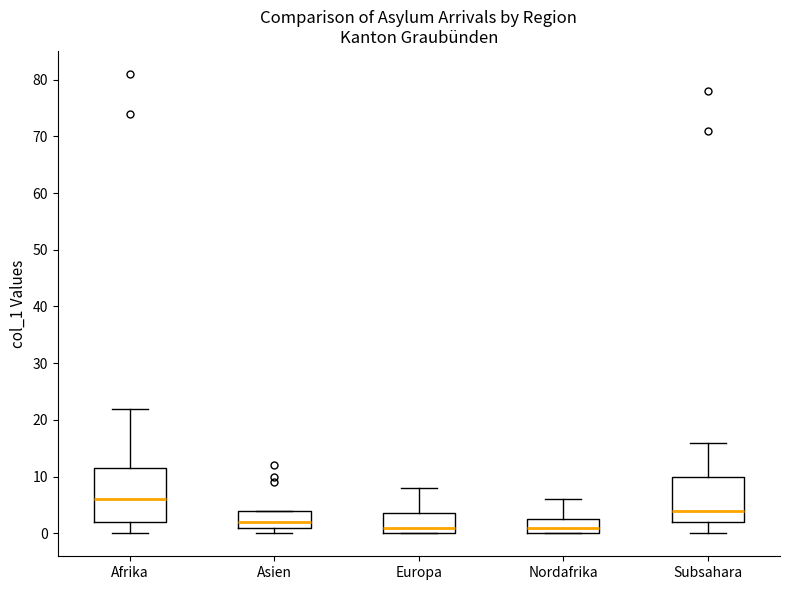

Where does the lower whisker of the box for Subsahara end on the y-axis? The values are not printed on the chart, so give them approximately, as read against the axis.

0